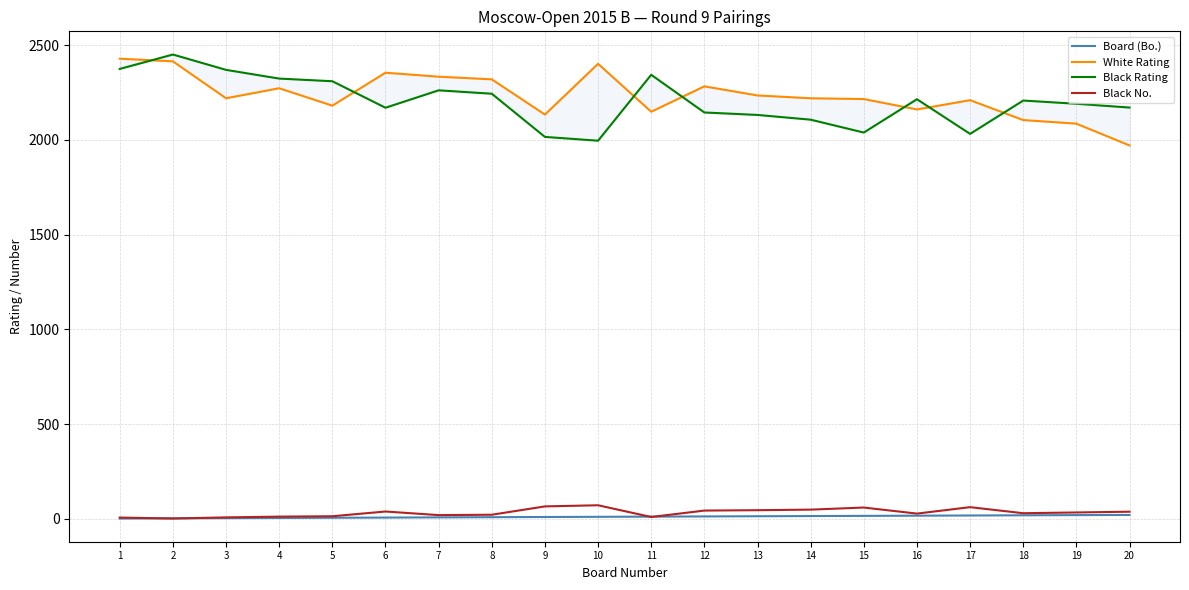

True or false: Black Rating has more than 2 points higher than both neighbors.

True